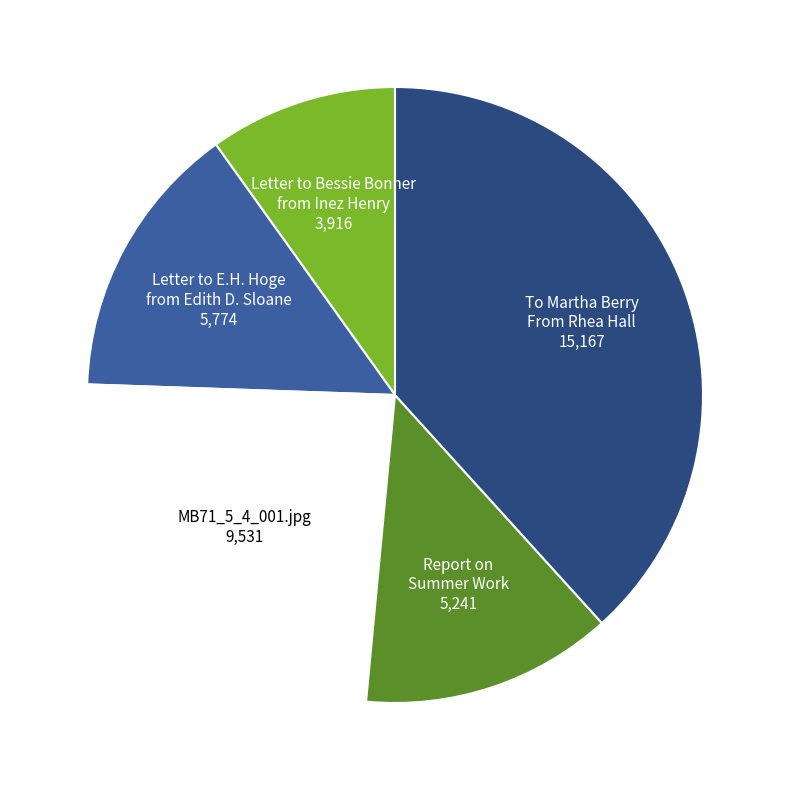

Which slice is the largest?

To Martha Berry From Rhea Hall